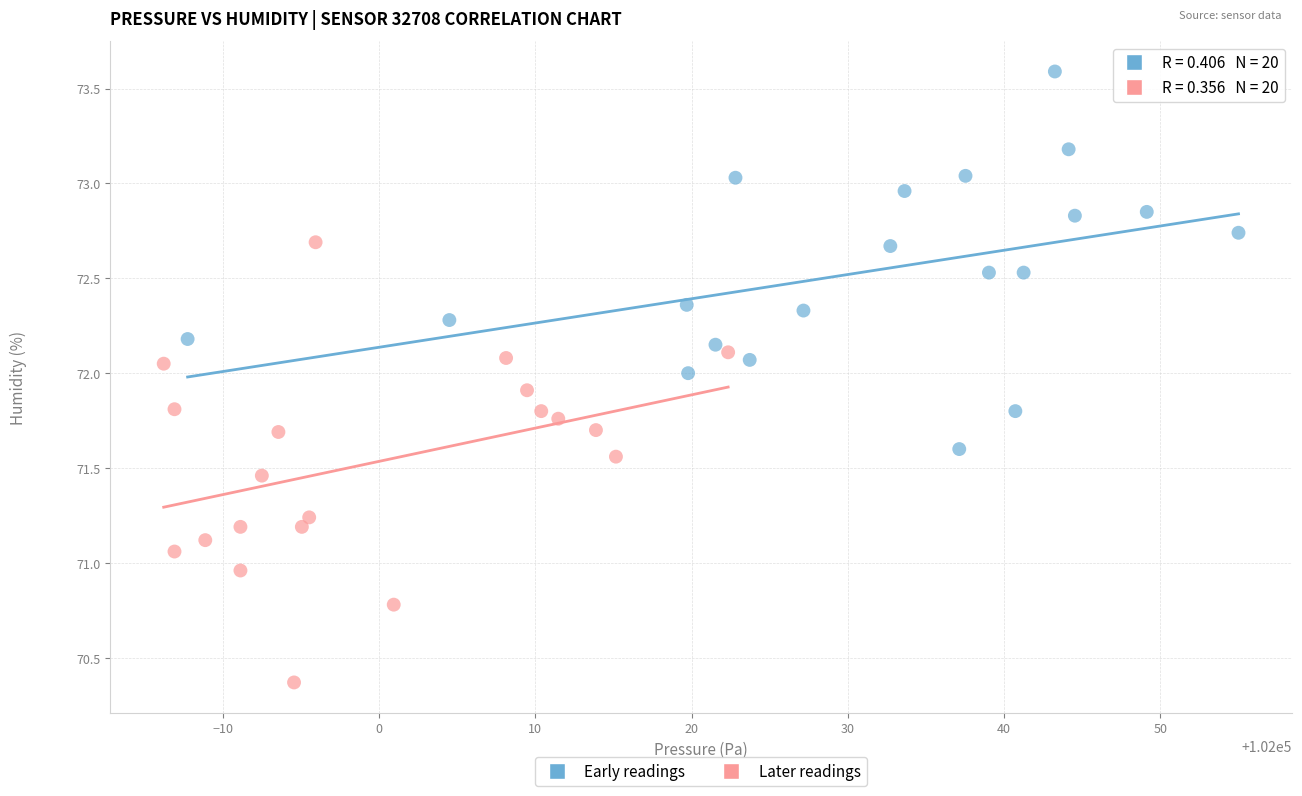

Which series has the largest Y range (max minus min)?

Later readings